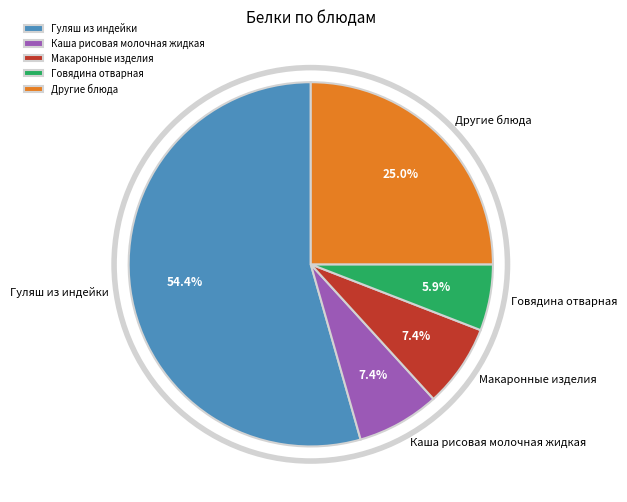

Between Гуляш из индейки and Говядина отварная, which is larger?

Гуляш из индейки